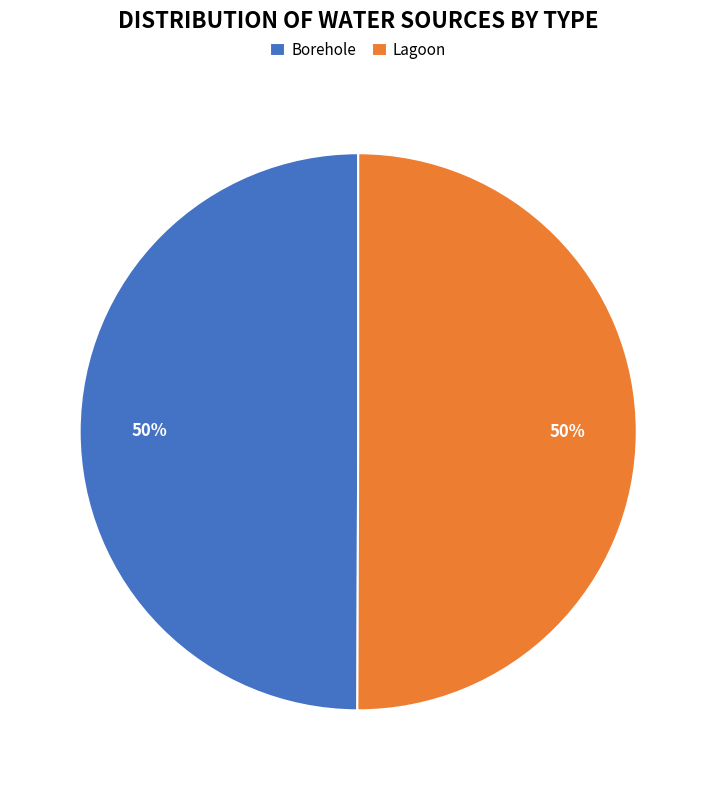

Is it true that Borehole is 61% of the pie?

False